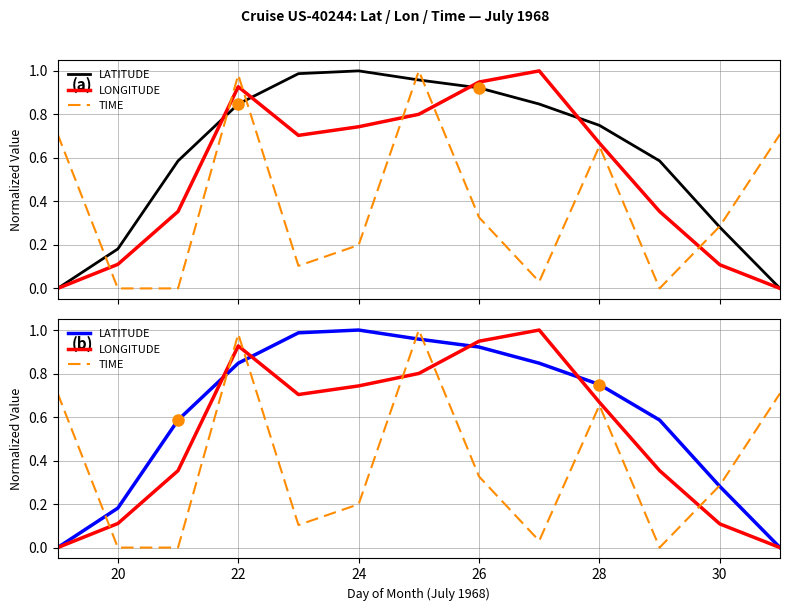

After their last crossing, which series has the higher values: LATITUDE or LONGITUDE?

LATITUDE